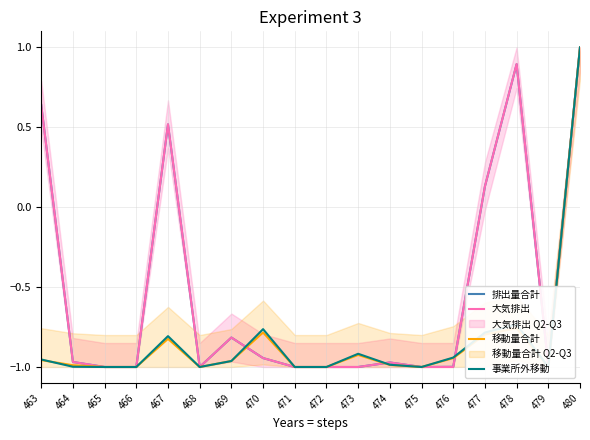

At which category does the chart reach its minimum across all series?

465